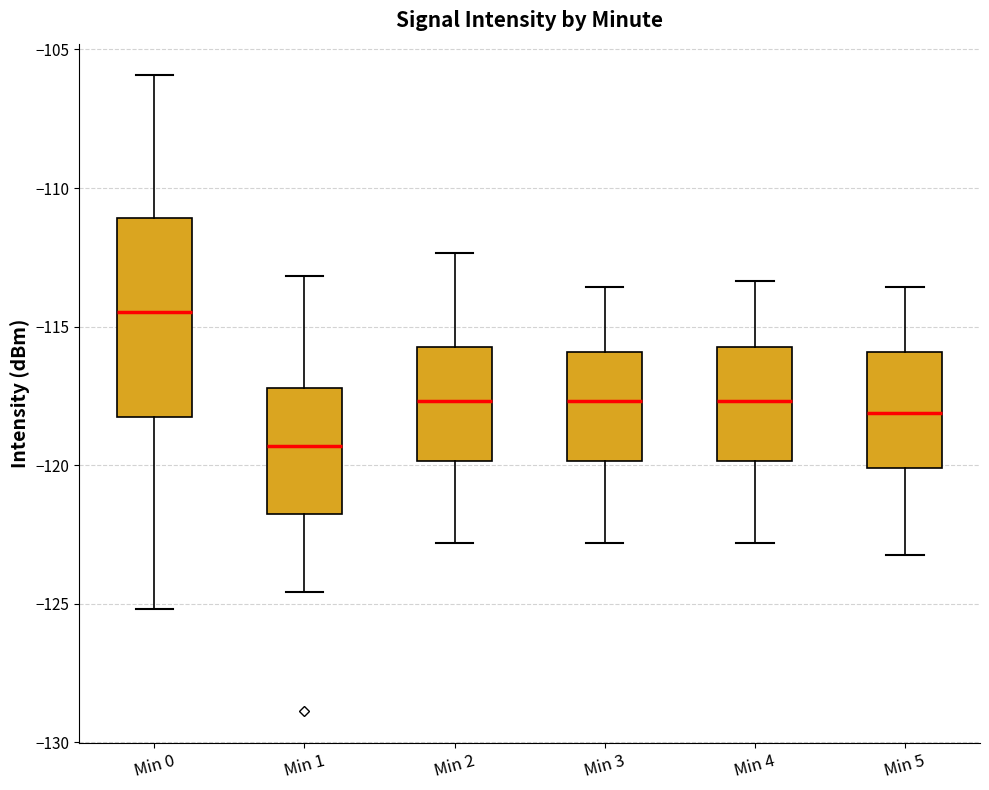

Reading left to right, read every box against the y-axis: the position of its median line, the range the box covers, and the ends of its whiskers. The values are not printed on the chart, so give them approximately, as read against the axis.

Min 0: median -114.5, box -118.0 to -111.0, whiskers -125.0 to -106.0
Min 1: median -119.5, box -122.0 to -117.0, whiskers -124.5 to -113.0
Min 2: median -117.5, box -120.0 to -115.5, whiskers -123.0 to -112.5
Min 3: median -117.5, box -120.0 to -116.0, whiskers -123.0 to -113.5
Min 4: median -117.5, box -120.0 to -115.5, whiskers -123.0 to -113.5
Min 5: median -118.0, box -120.0 to -116.0, whiskers -123.0 to -113.5